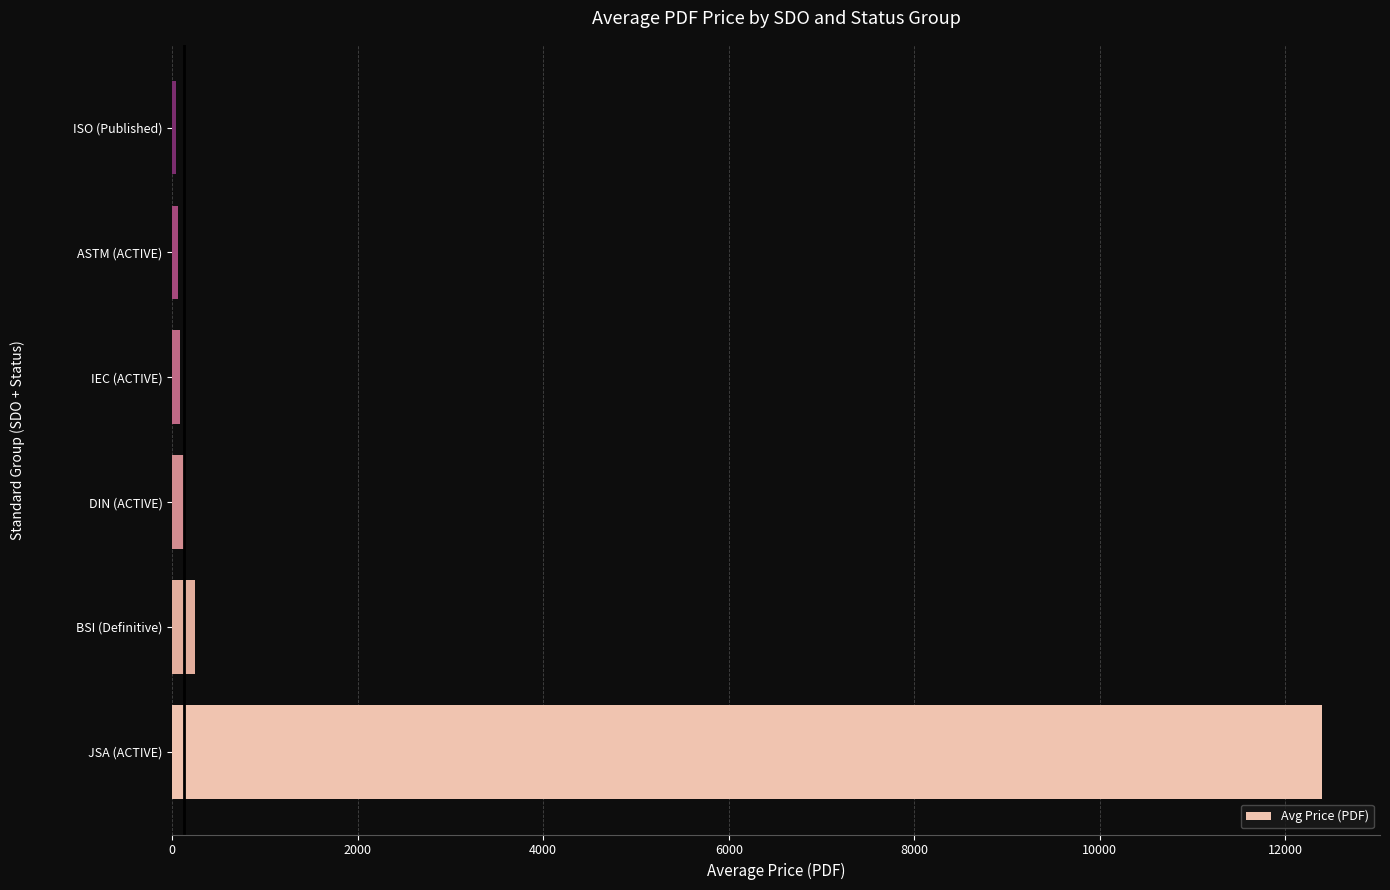

How many data points are less than 129?

3